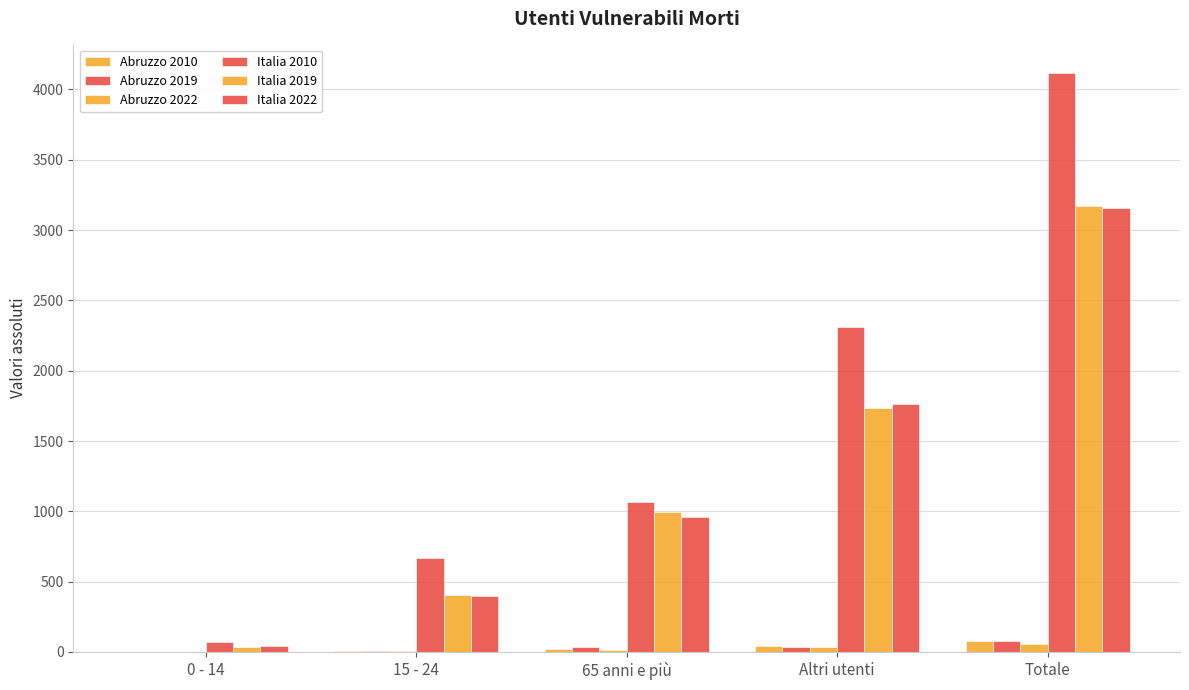

Where does the Italia 2019 series first go above 994?

Altri utenti